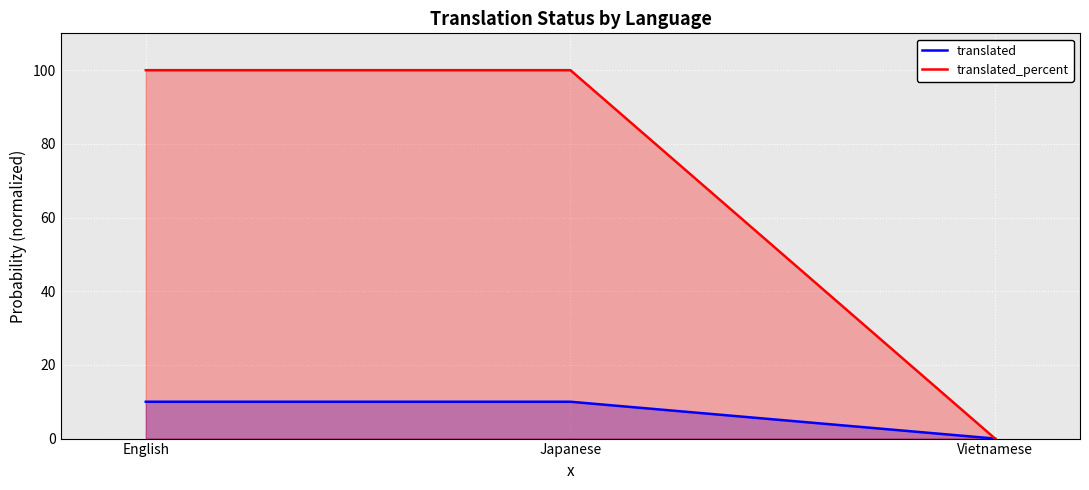

What are all the series names shown in the legend?

translated, translated_percent